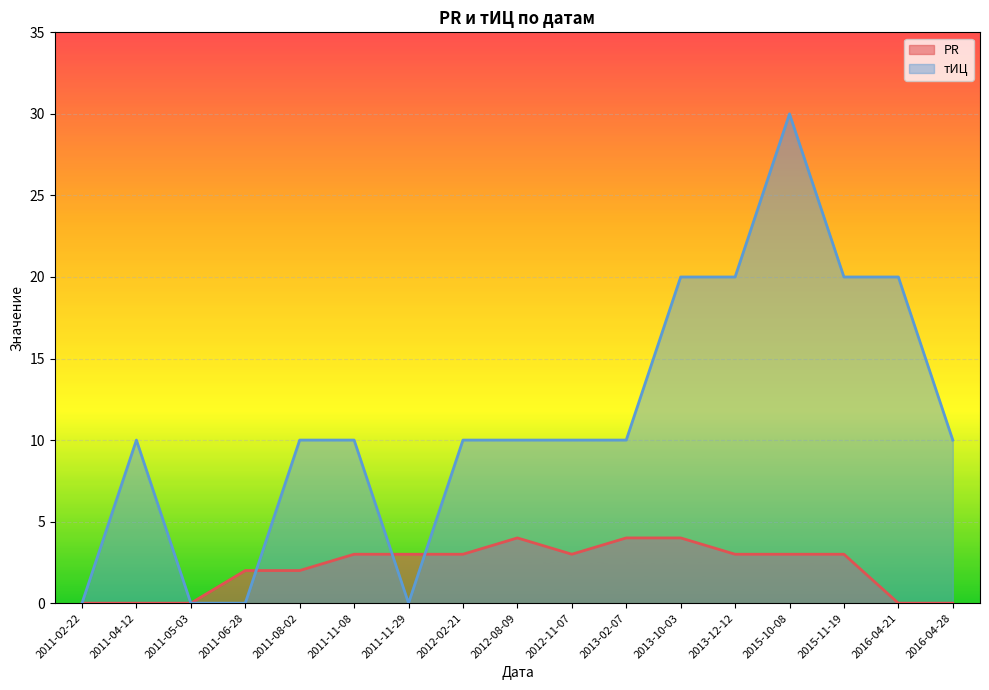

How many categories are shown in the chart?

17